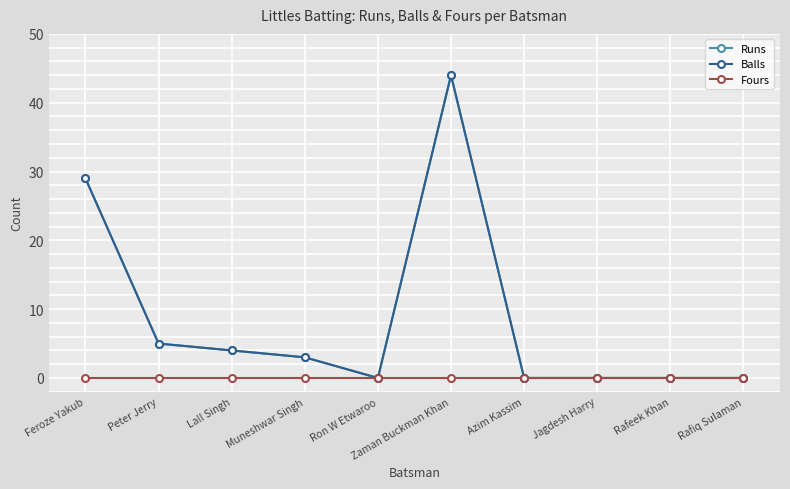

At which category does the chart reach its peak across all series?

Zaman Buckman Khan